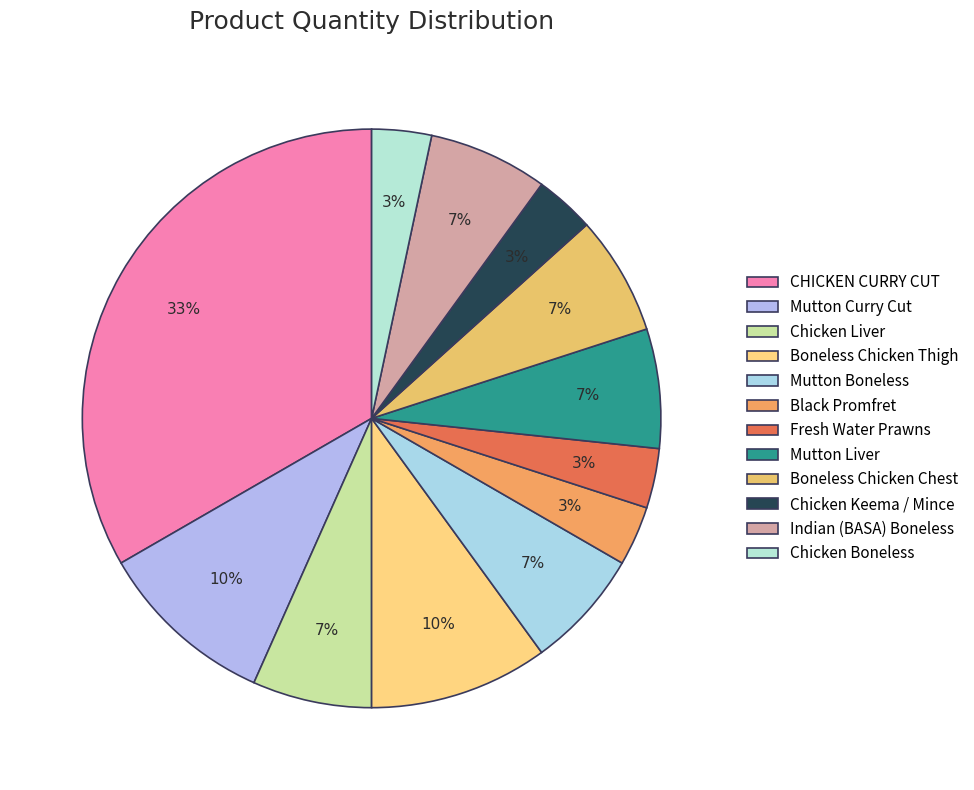

To the nearest percent, what is the combined percentage of CHICKEN CURRY CUT and Boneless Chicken Thigh?

43%